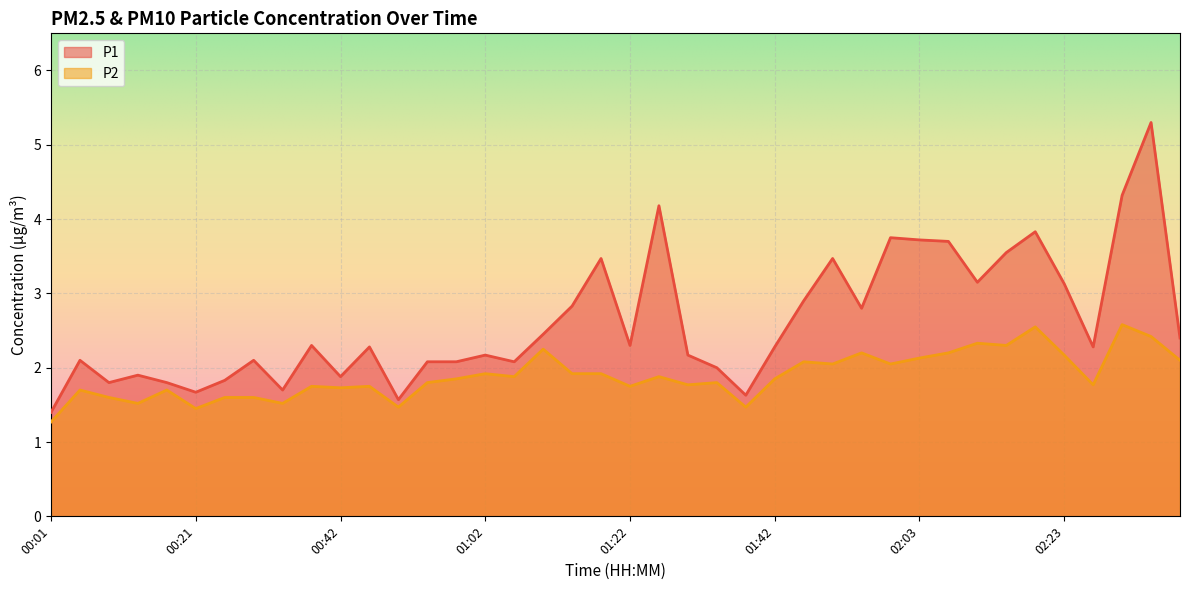

Reading left to right, what are all the values shown in this chart?

P1: 00:01=1.4	00:05=2.1	00:09=1.8	00:13=1.9	00:17=1.8	00:21=1.7	00:26=1.8	00:30=2.1	00:34=1.7	00:38=2.3	00:42=1.9	00:46=2.3	00:50=1.6	00:54=2.1	00:58=2.1	01:02=2.2	01:06=2.1	01:10=2.5	01:14=2.8	01:18=3.5	01:22=2.3	01:26=4.2	01:30=2.2	01:34=2.0	01:38=1.6	01:42=2.3	01:46=2.9	01:50=3.5	01:54=2.8	01:58=3.8	02:03=3.7	02:07=3.7	02:11=3.1	02:15=3.5	02:19=3.8	02:23=3.1	02:28=2.3	02:32=4.3	02:36=5.3	02:44=2.4
P2: 00:01=1.3	00:05=1.7	00:09=1.6	00:13=1.5	00:17=1.7	00:21=1.4	00:26=1.6	00:30=1.6	00:34=1.5	00:38=1.8	00:42=1.7	00:46=1.8	00:50=1.5	00:54=1.8	00:58=1.9	01:02=1.9	01:06=1.9	01:10=2.2	01:14=1.9	01:18=1.9	01:22=1.8	01:26=1.9	01:30=1.8	01:34=1.8	01:38=1.5	01:42=1.9	01:46=2.1	01:50=2.0	01:54=2.2	01:58=2.0	02:03=2.1	02:07=2.2	02:11=2.3	02:15=2.3	02:19=2.5	02:23=2.2	02:28=1.8	02:32=2.6	02:36=2.4	02:44=2.1